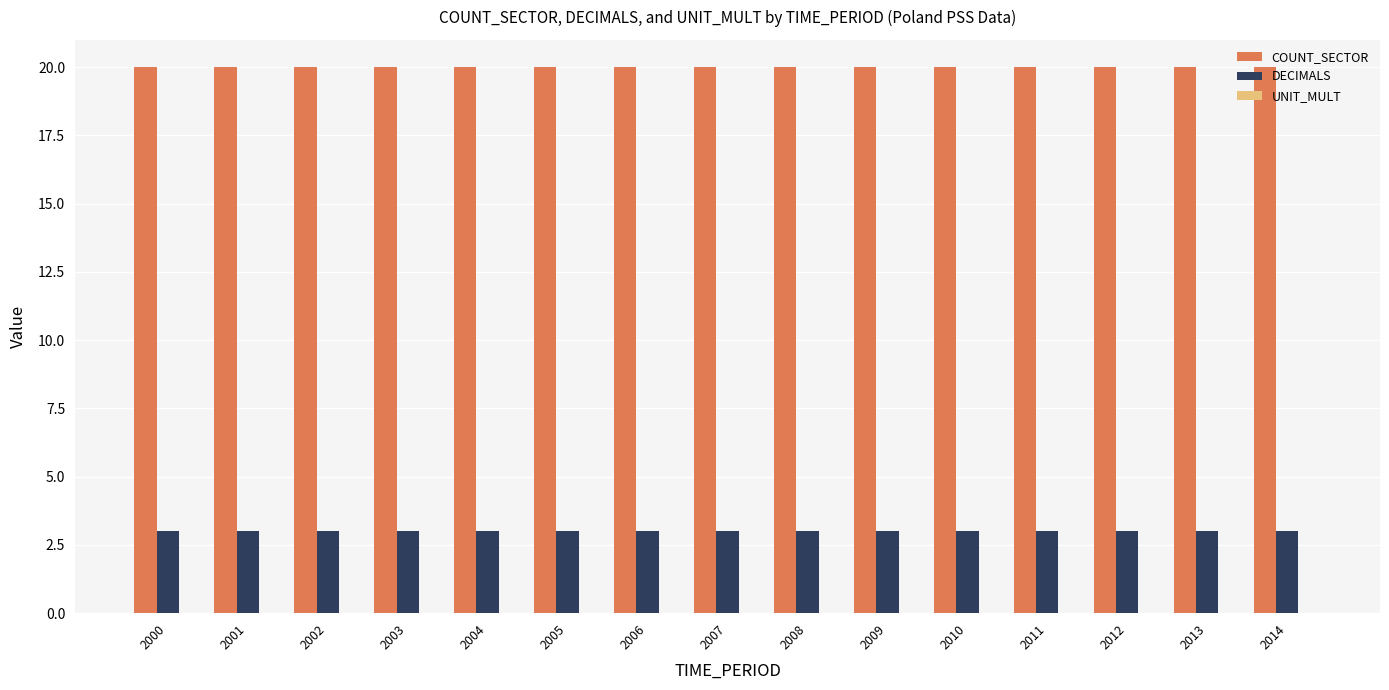

What is the minimum value for DECIMALS?

3